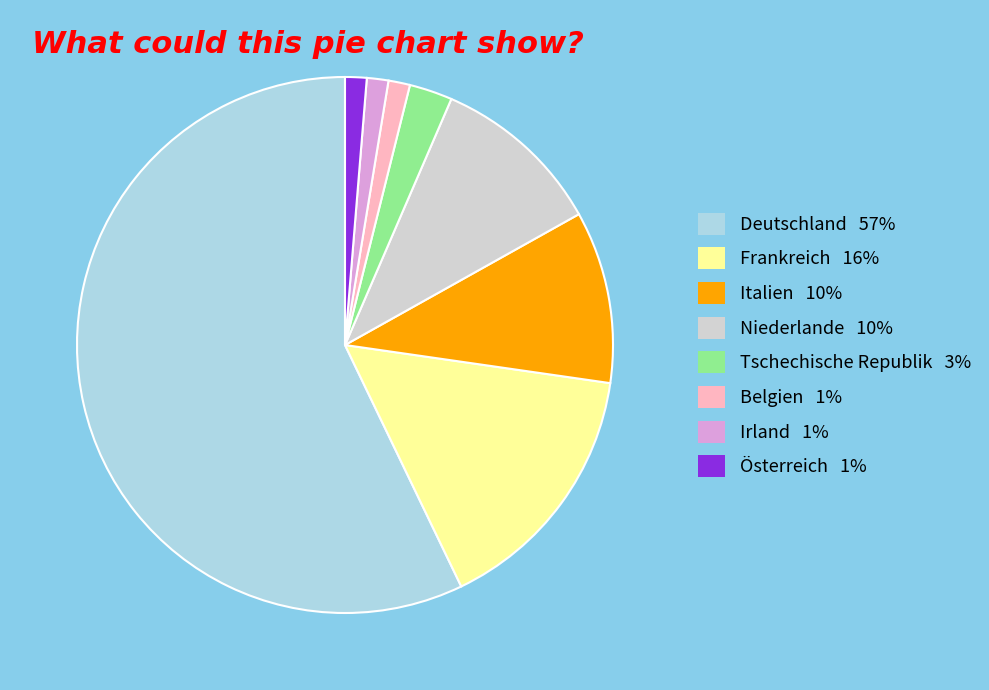

How many slices are in this pie chart?

8